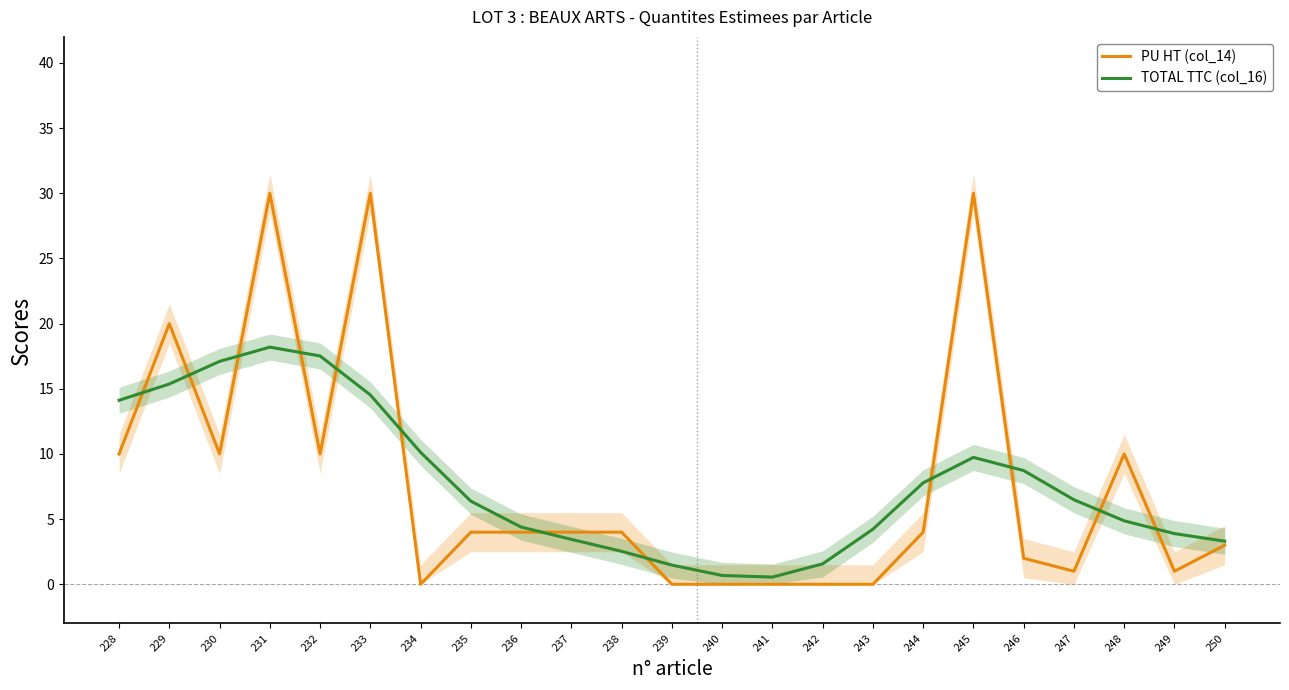

Reading left to right, transcribe all the data shown in this chart.

PU HT (col_14): 10.0	20.0	10.0	30.0	10.0	30.0	0.0	4.0	4.0	4.0	4.0	0.0	0.0	0.0	0.0	0.0	4.0	30.0	2.0	1.0	10.0	1.0	3.0
TOTAL TTC (col_16): 14.1	15.4	17.1	18.2	17.5	14.5	10.1	6.4	4.4	3.4	2.5	1.5	0.7	0.6	1.6	4.2	7.8	9.7	8.7	6.5	4.9	3.9	3.3